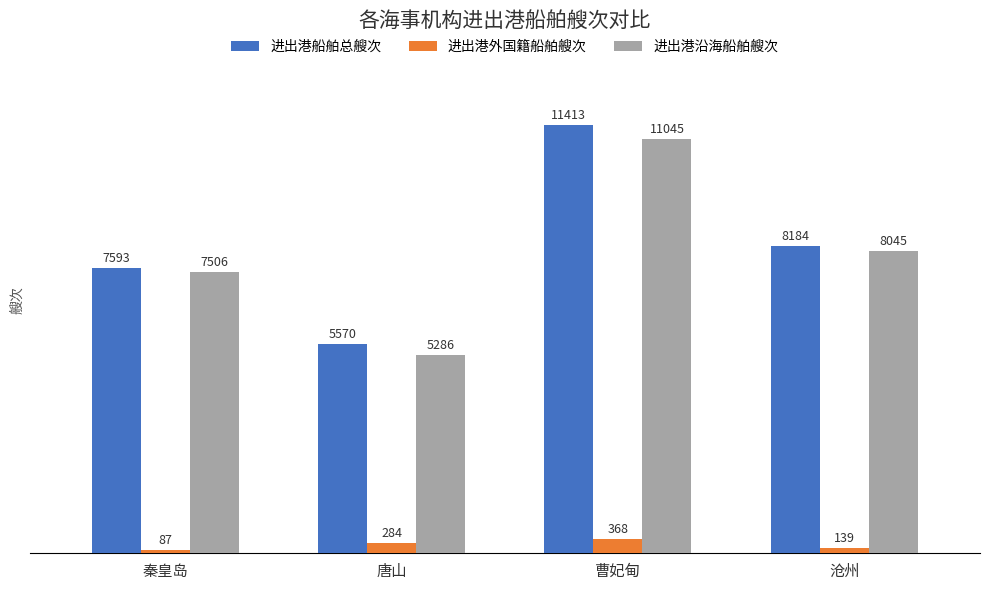

What is the difference between the second highest and second lowest values in the 进出港外国籍船舶艘次 series?

145